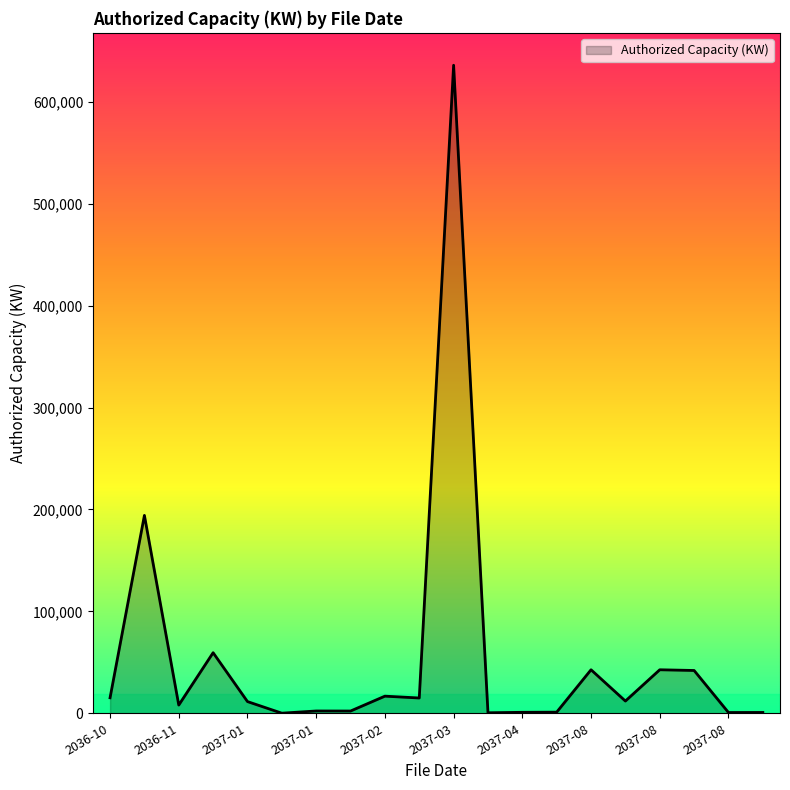

What is the difference between the maximum and minimum values?

635910